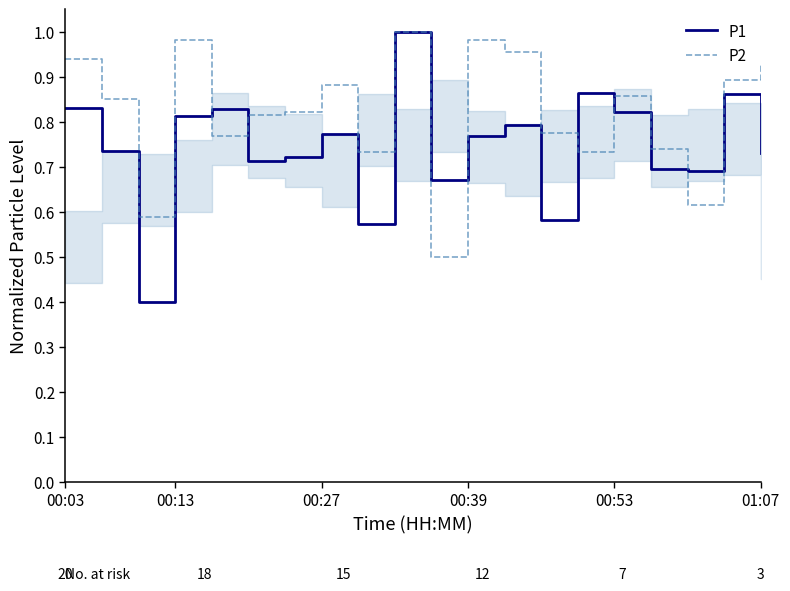

What is the sum of all P1 values?

14.9